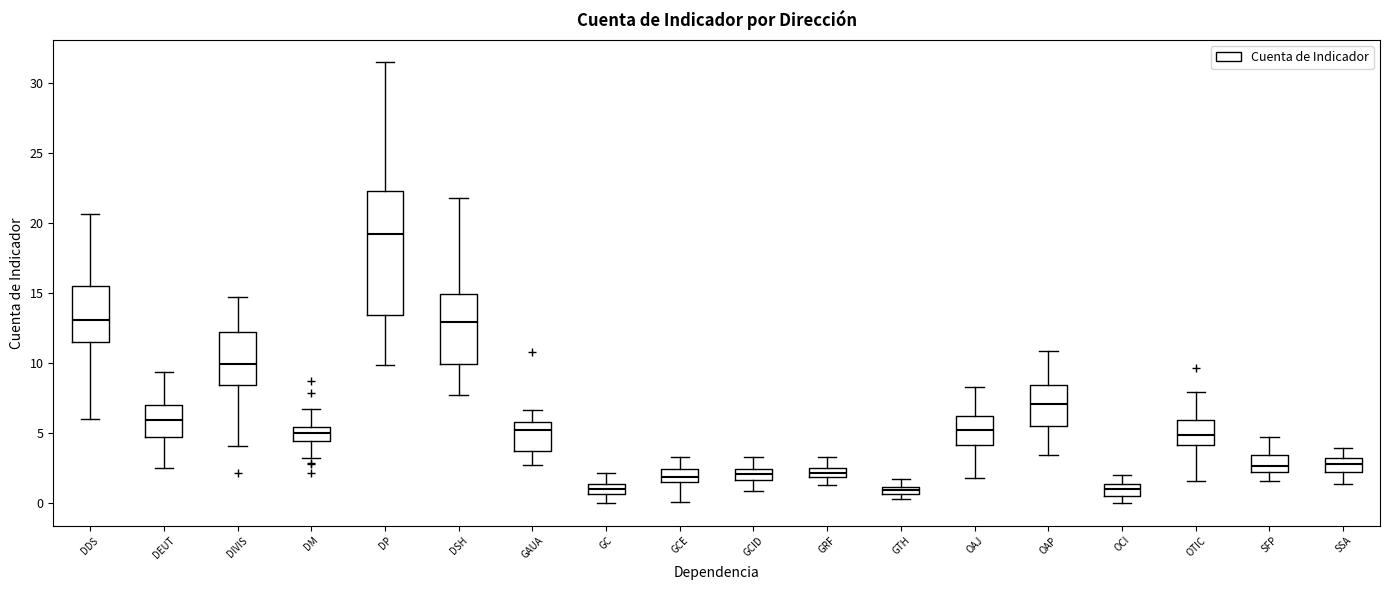

Which box is the tallest, from its lower edge to its upper edge?

DP